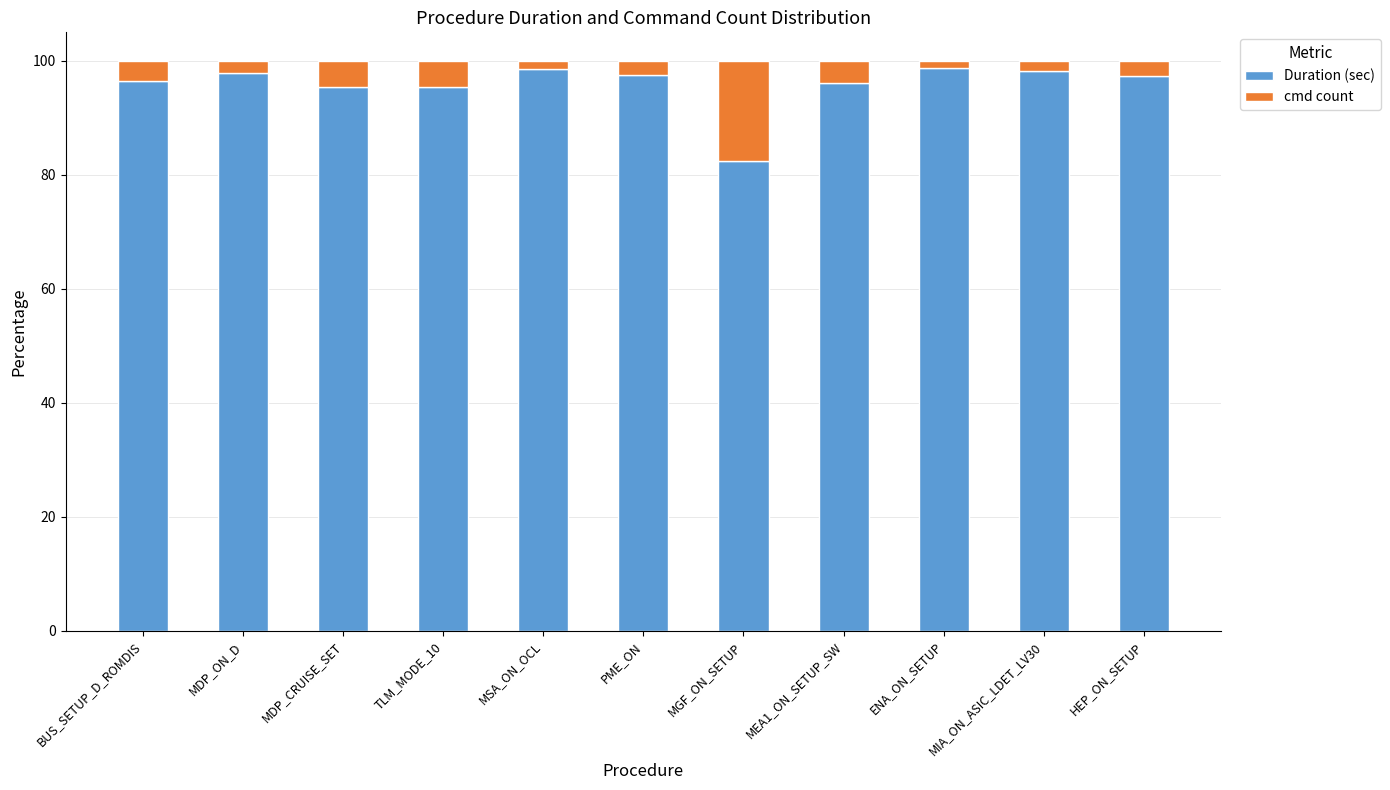

The value of Duration (sec) at MDP_ON_D is 97.9. True or false?

True